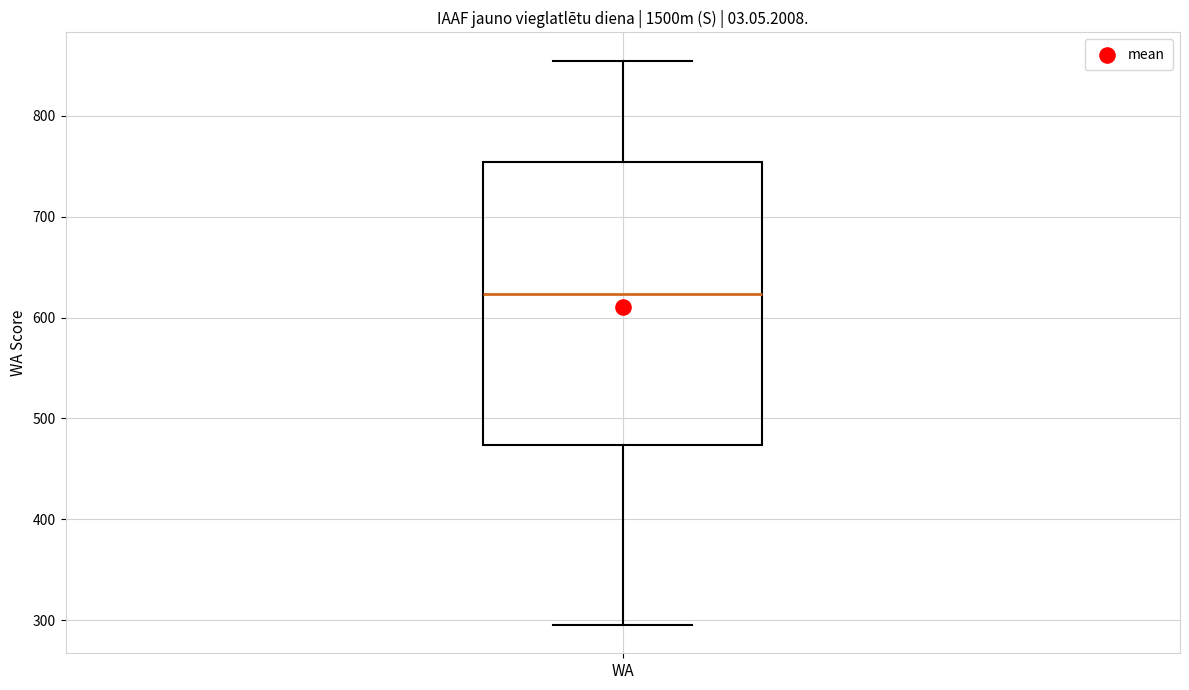

Where is the lower edge of the box for WA on the y-axis? The values are not printed on the chart, so give them approximately, as read against the axis.

470